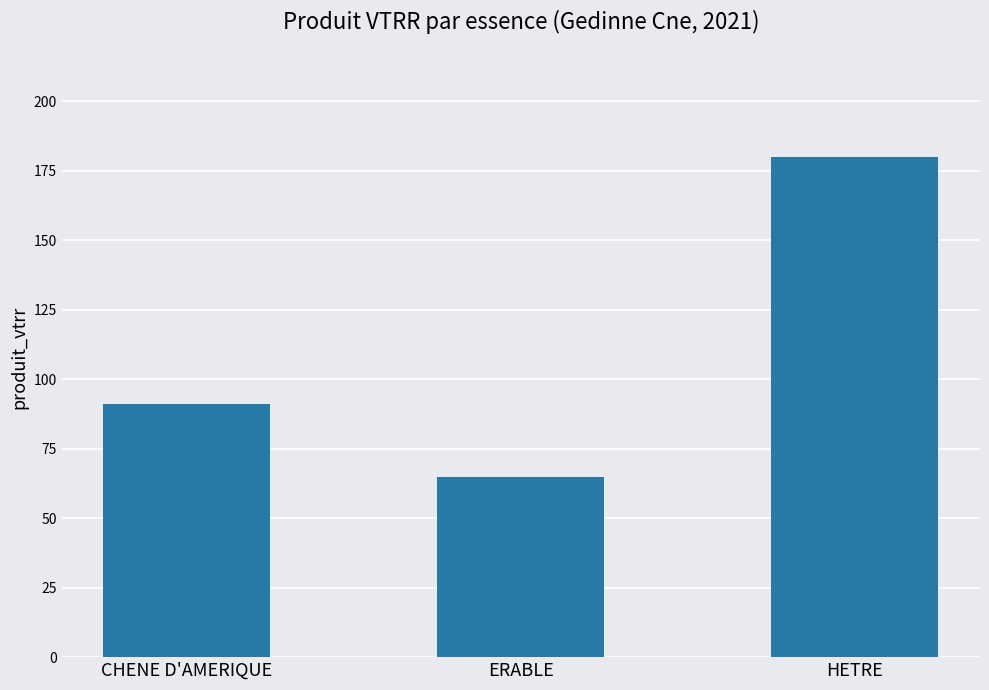

At which category does the chart reach its peak across all series?

HETRE